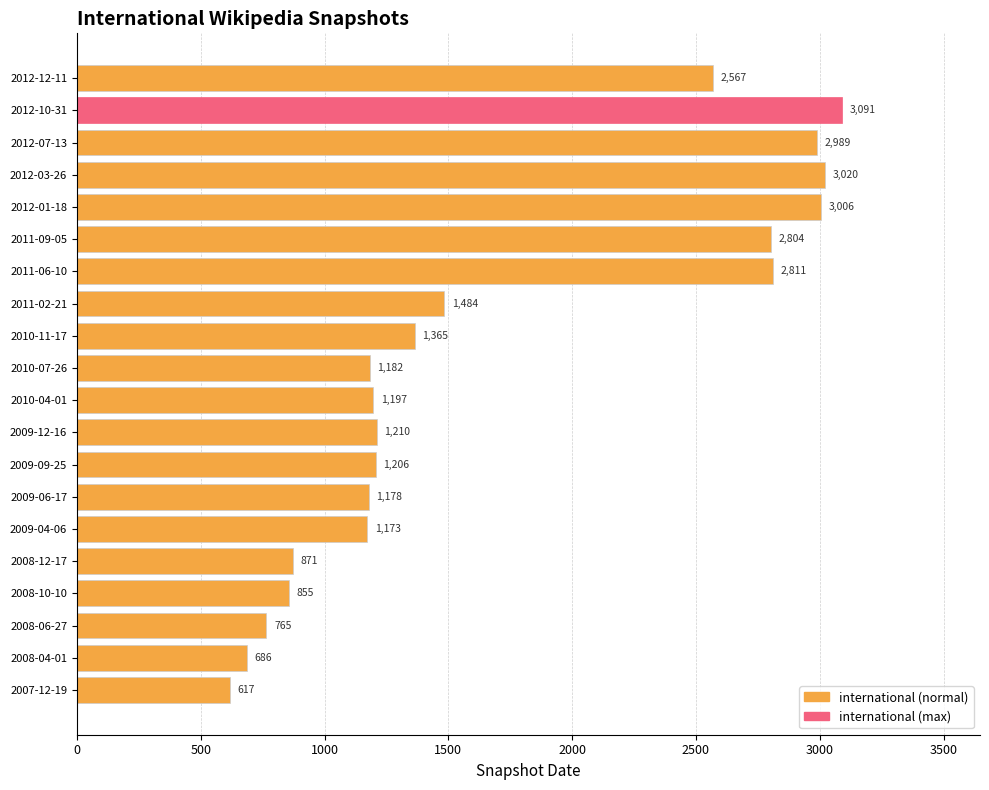

At which label is the value closest to 1854?

2011-02-21